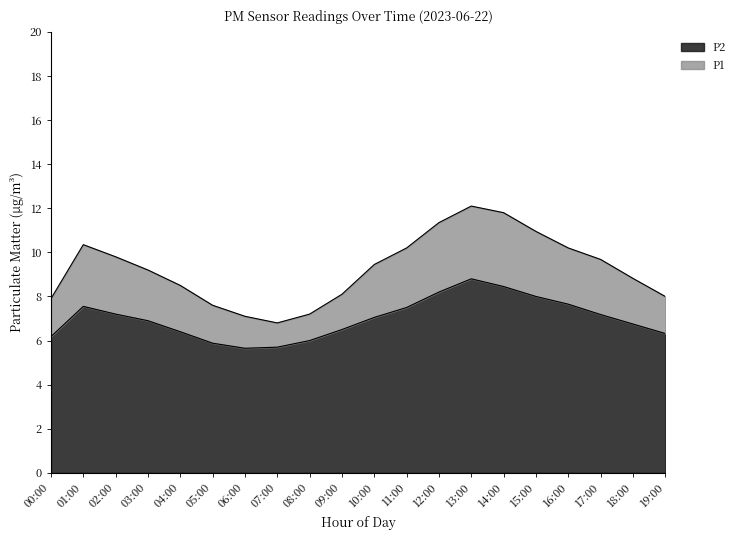

Is it true that P2 equals 6.3 at 19:00?

True